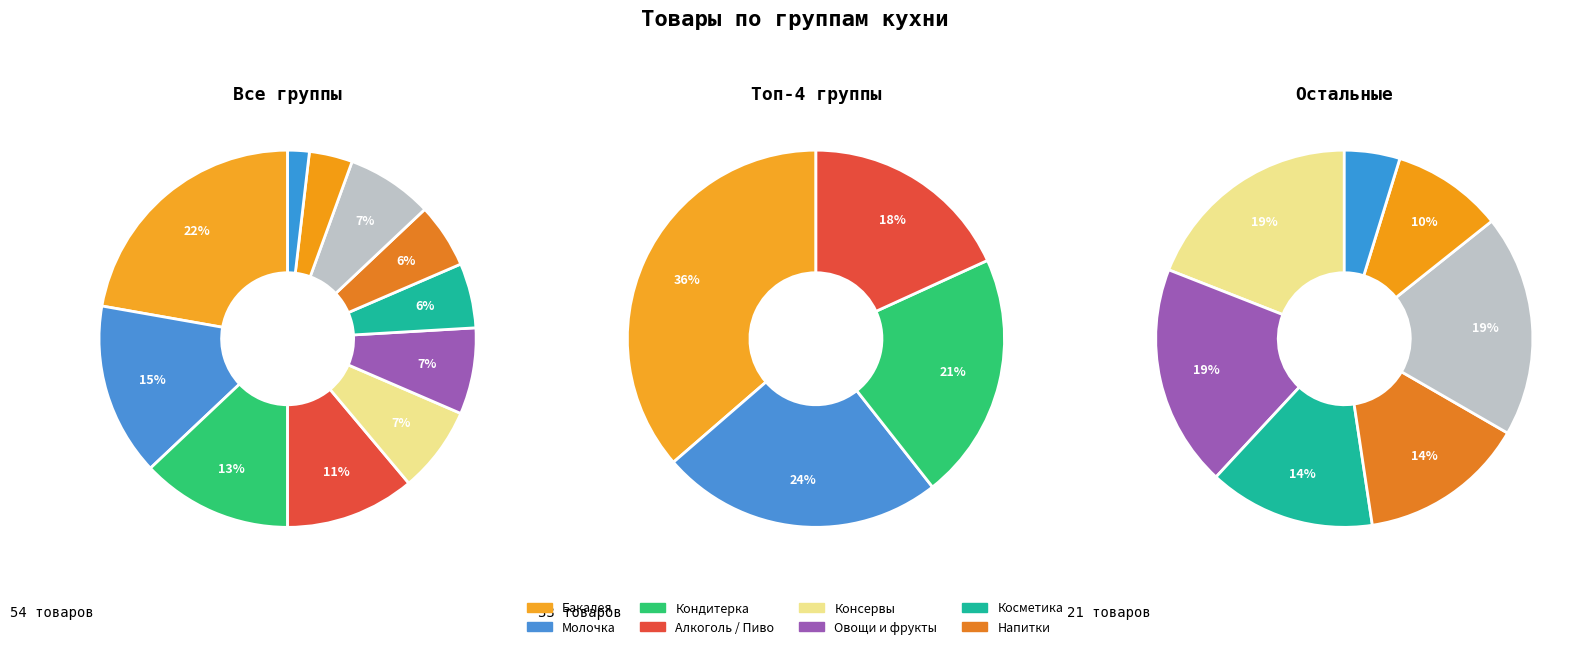

Count the number of slices in the pie.

11